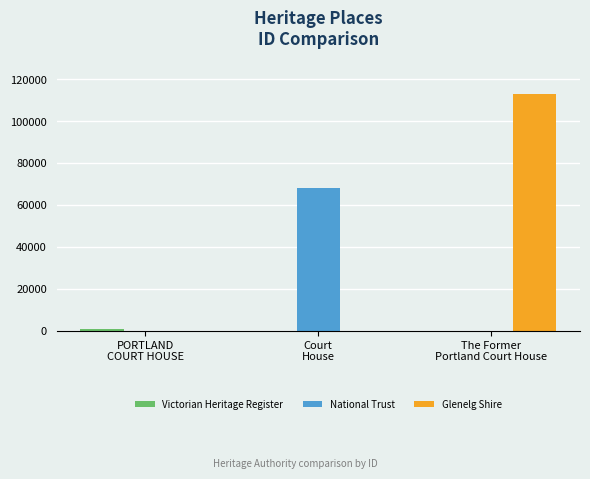

What is the change in value from PORTLAND COURT HOUSE to Court House?

+67125